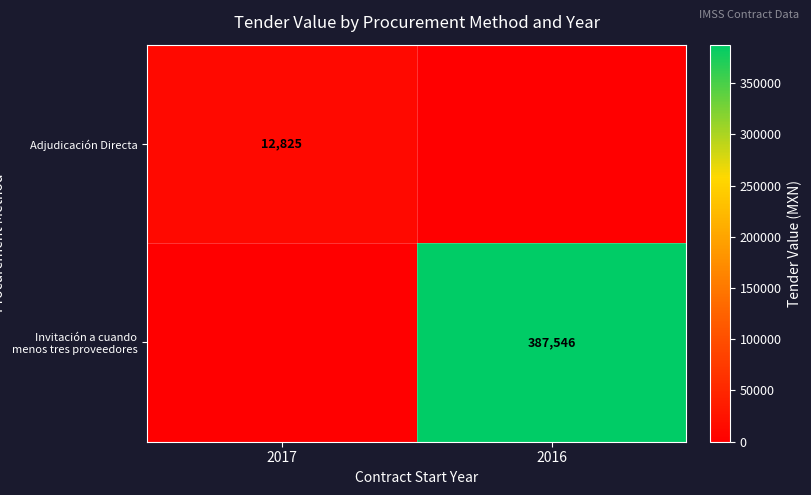

Is it true that Adjudicación Directa equals 12825 at 2017?

True